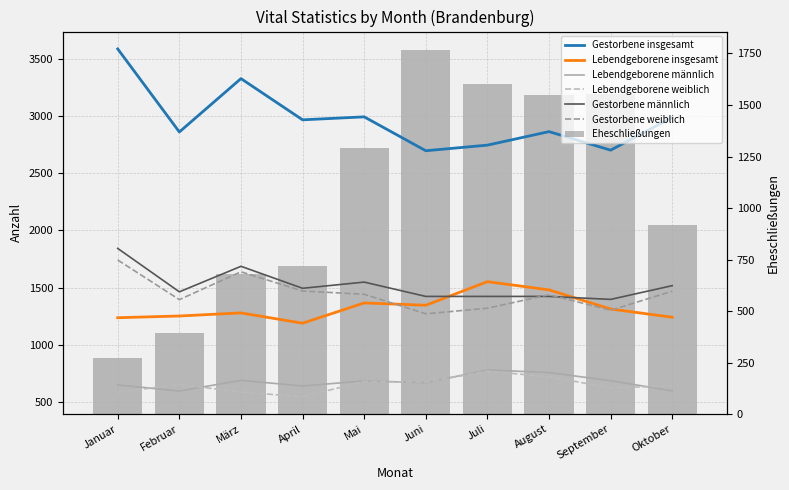

Is the value of Lebendgeborene männlich at August greater than the value of Lebendgeborene weiblich at April?

Yes